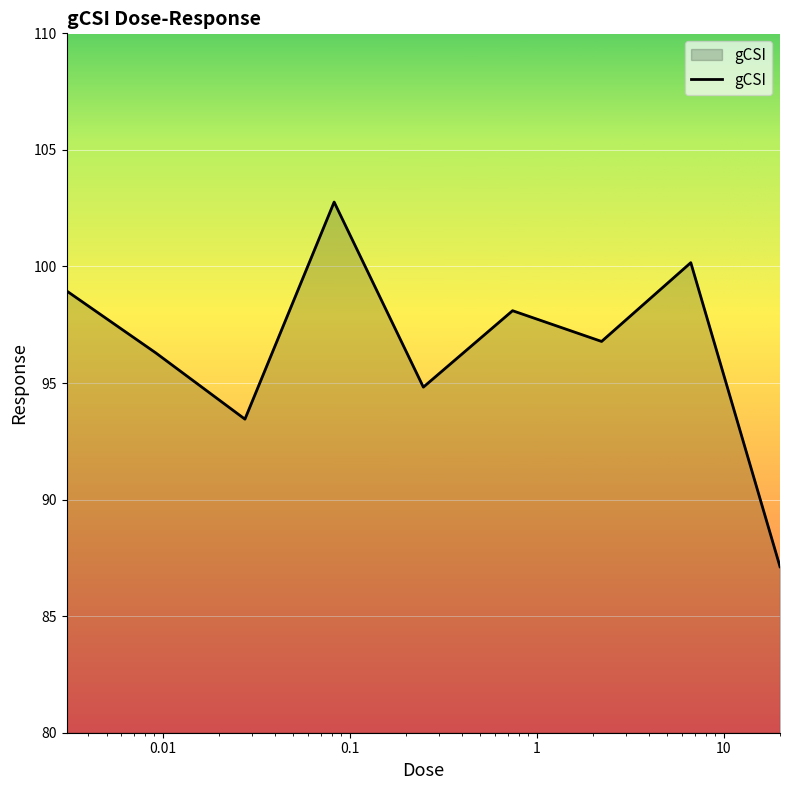

Reading left to right, transcribe all the data shown in this chart.

99.0	96.3	93.5	102.8	94.8	98.1	96.8	100.2	87.1